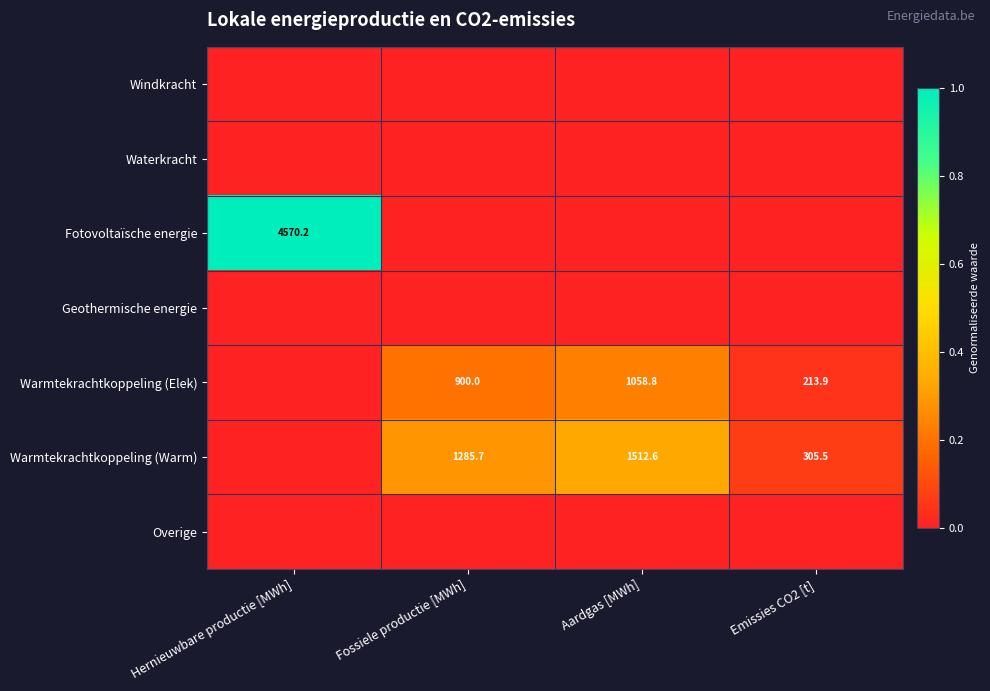

What is the difference between the highest and lowest values at Aardgas [MWh]?

0.3